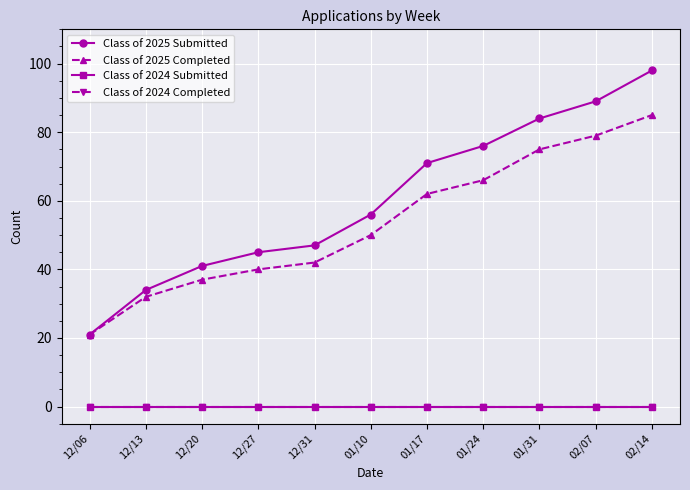

Does the chart have visible grid lines?

Yes